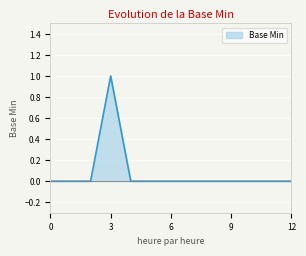

What is the greatest value displayed?

1